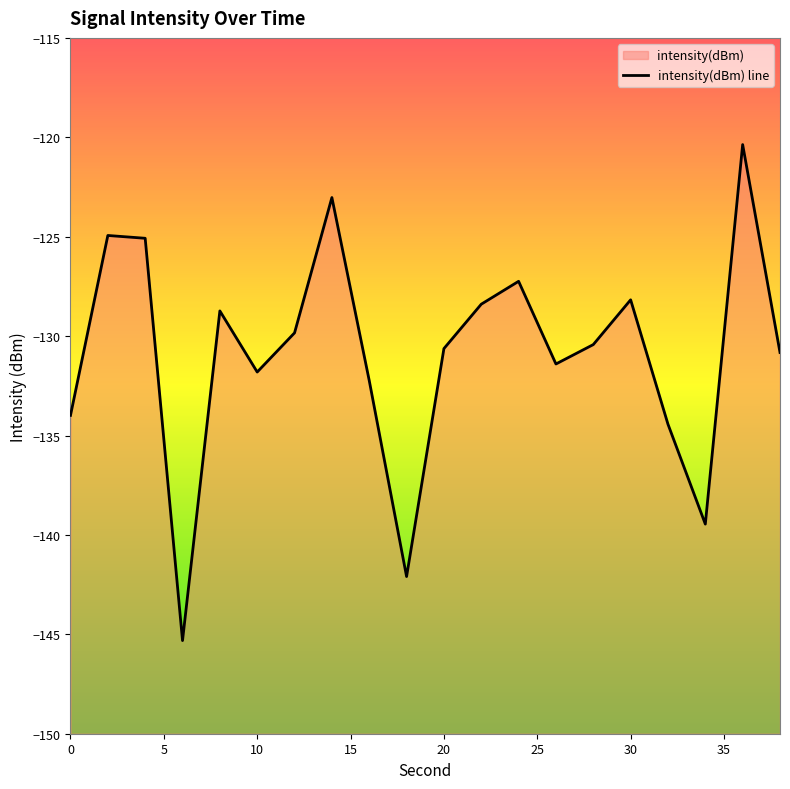

Count the number of values greater than -130.

9